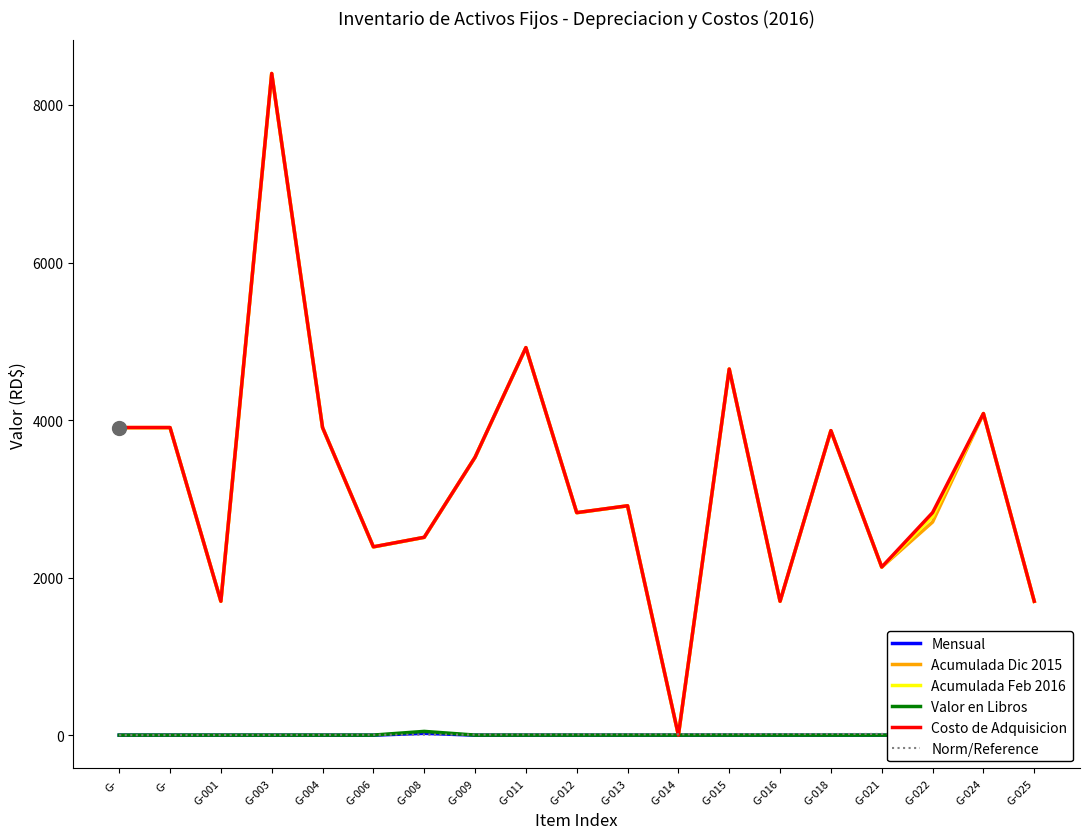

Which series changed the most between G-008 and G-013?

Acumulada Dic 2015